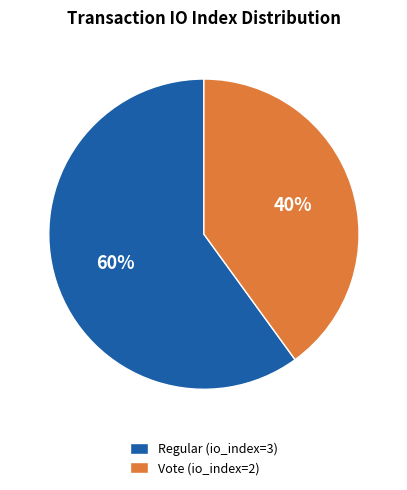

Is it true that Vote (io_index=2) is 40% of the pie?

True